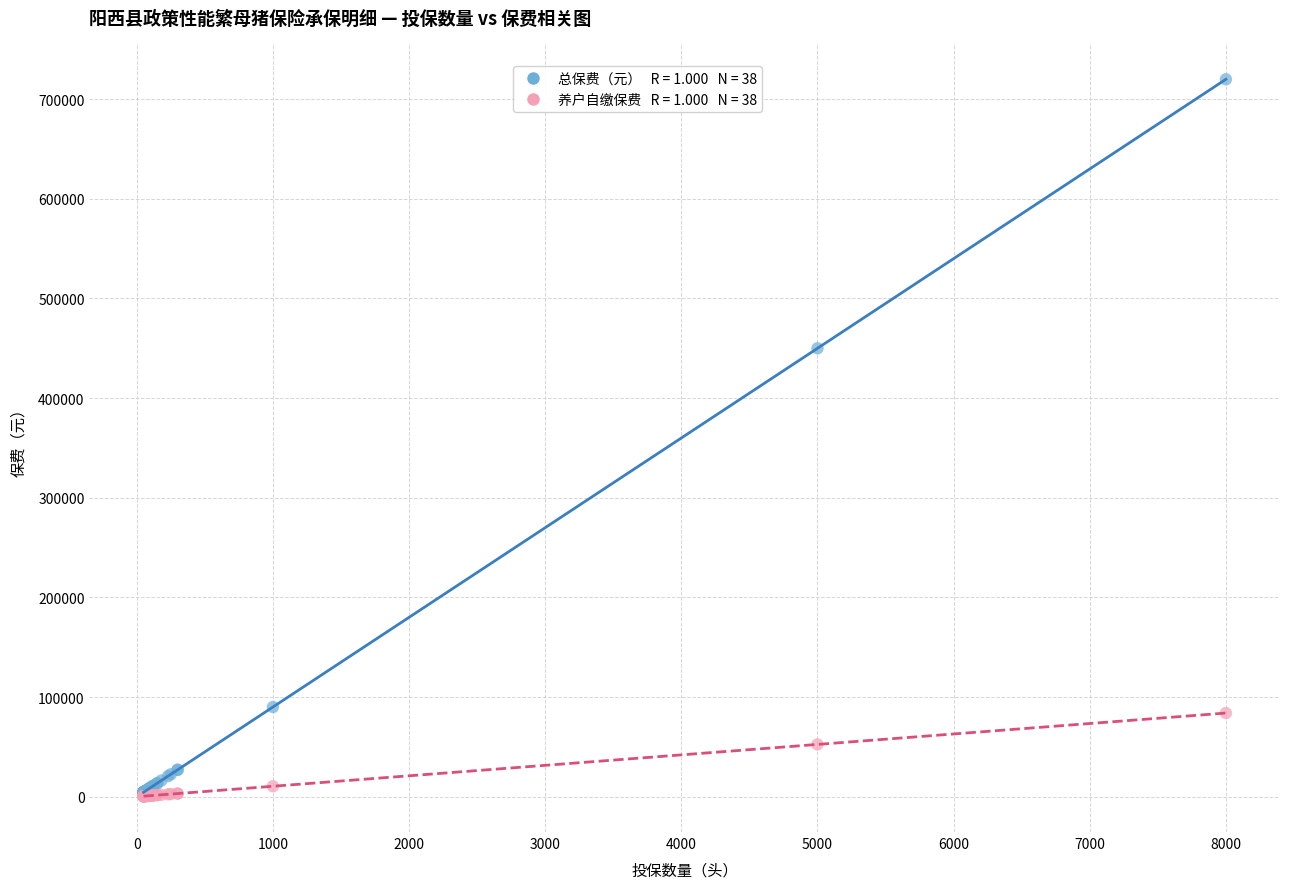

Across all series, what Y value is closest to 360262?

450000.0